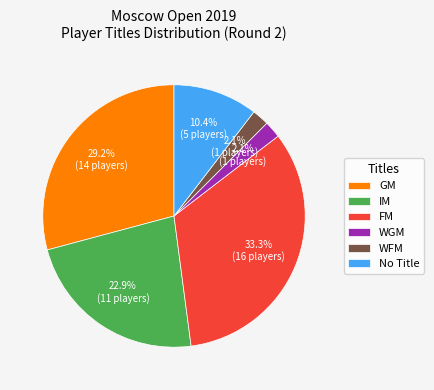

How many segments does this pie chart have?

6